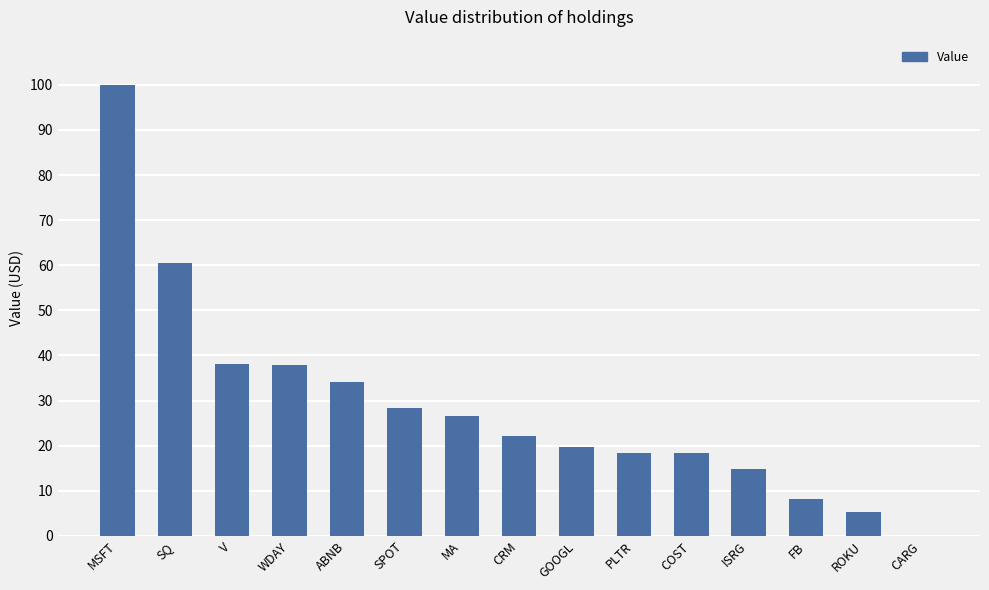

What is the change in value from WDAY to ABNB?

-3.6